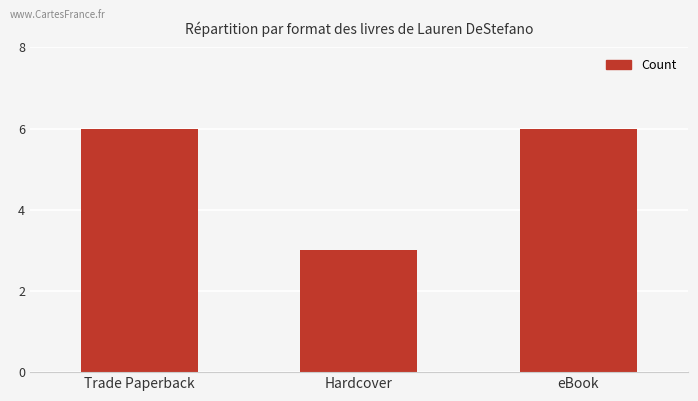

Read the value at eBook.

6